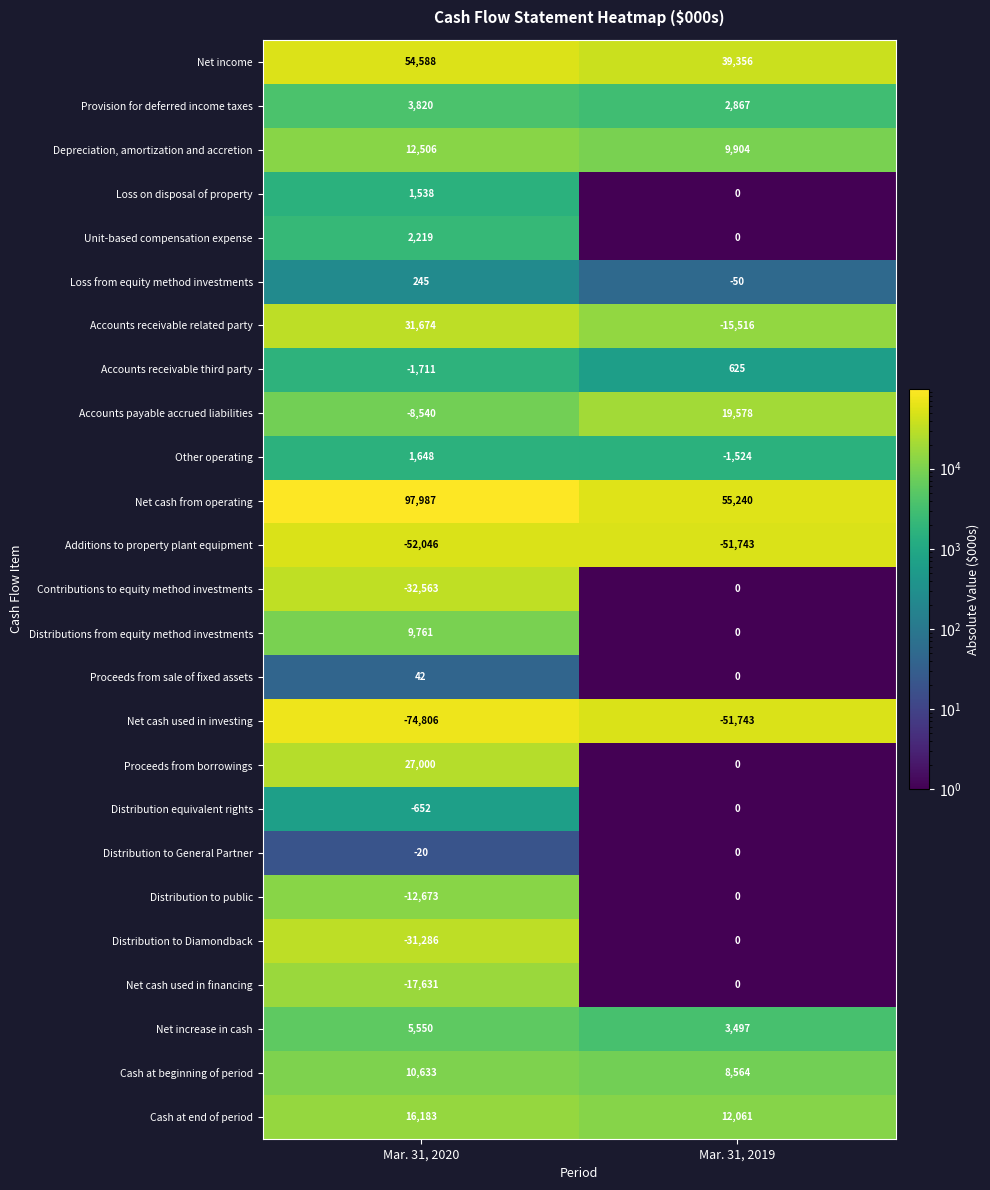

At which category does the chart reach its minimum across all series?

Mar. 31, 2020